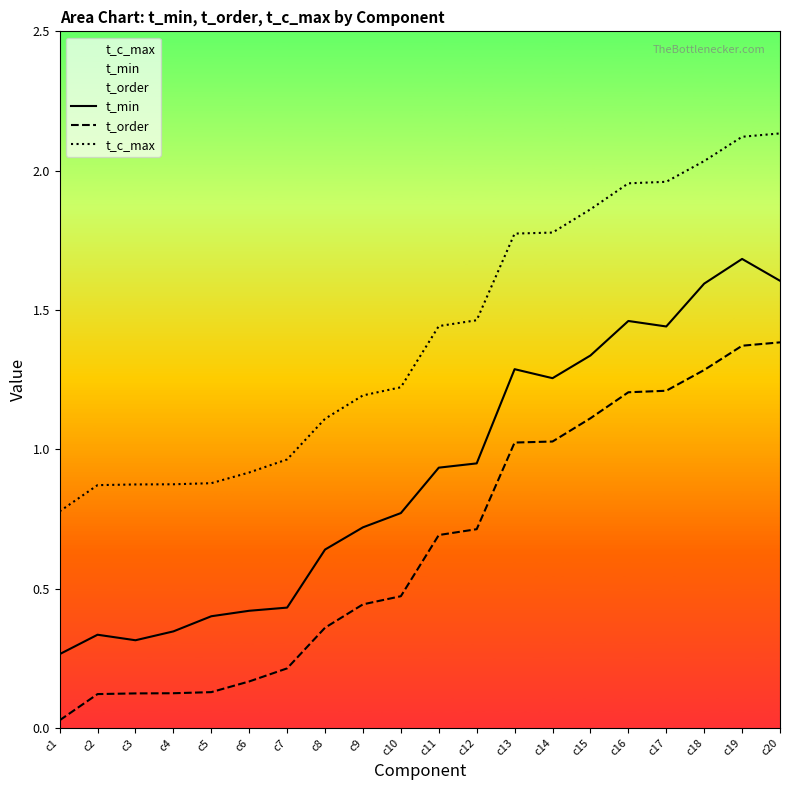

At which category is the sum across all series the highest?

c19